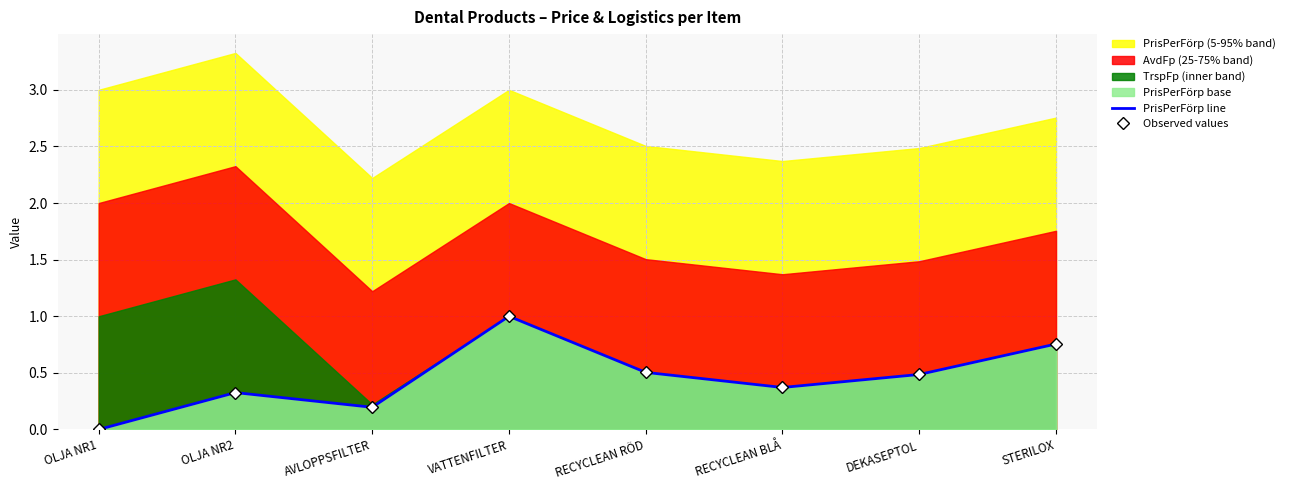

What is the sum of all Observed values values?

3.6